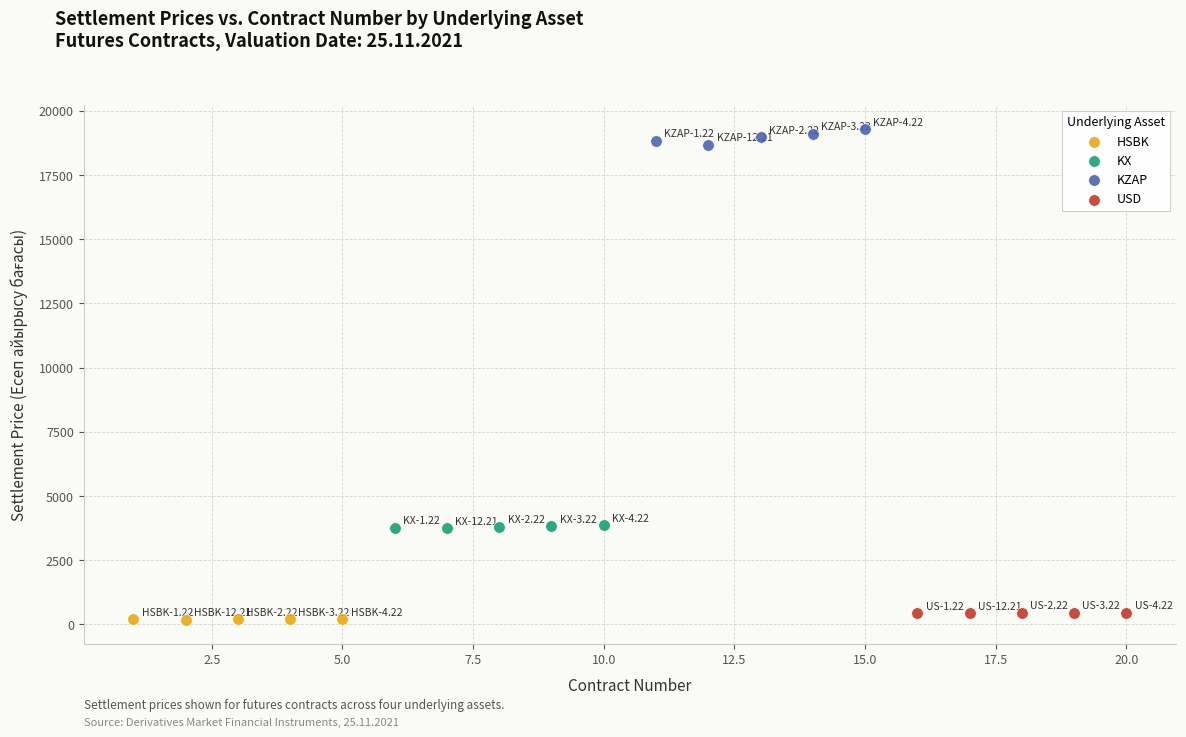

Which series contains the highest Y value?

KZAP